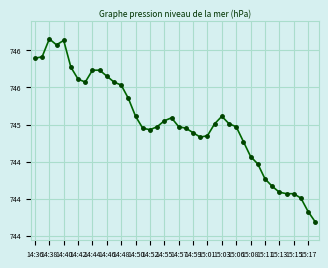

Is this an area chart (filled region under the line)?

No